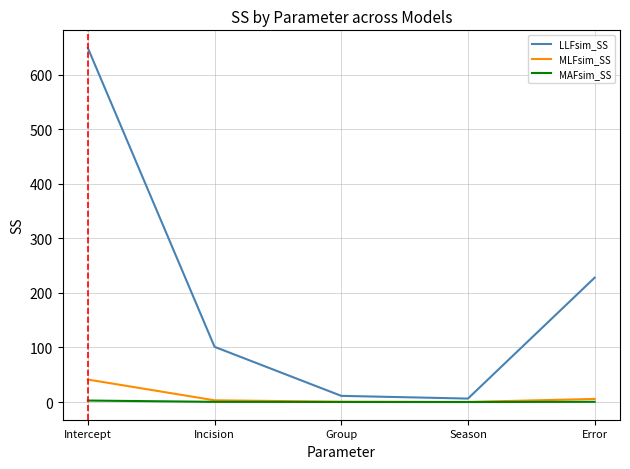

What position from the left is Season?

4